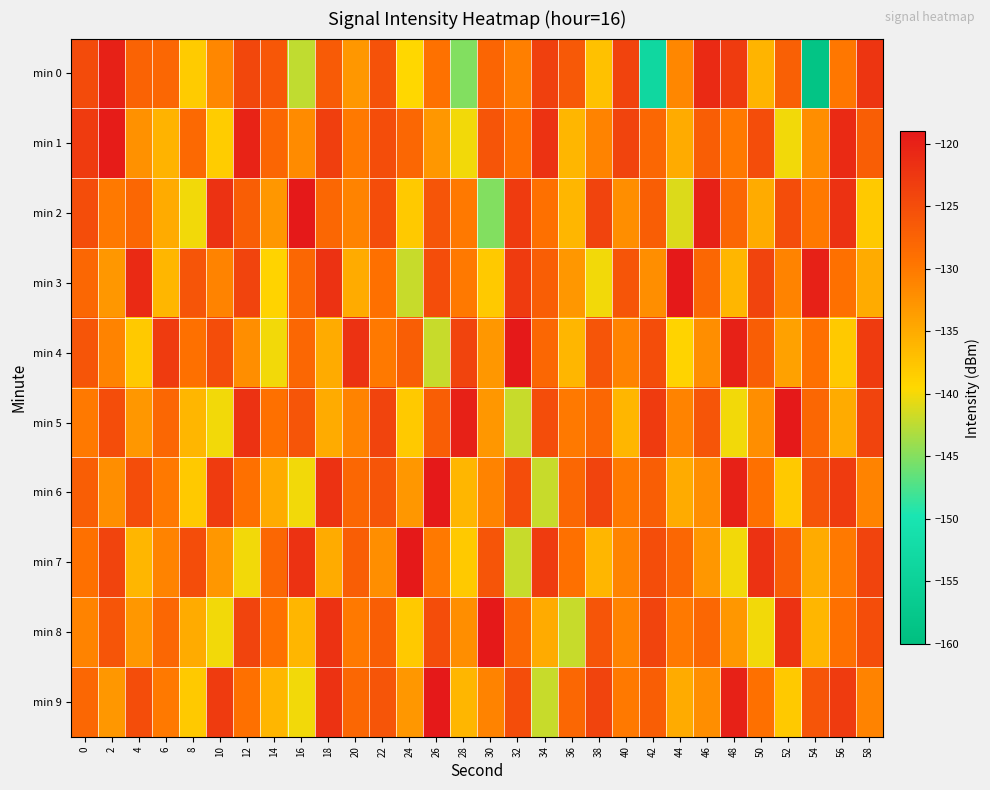

Rank the series by their maximum value, from highest to lowest.

min 2, min 3, min 4, min 5, min 6, min 7, min 8, min 9, min 1, min 0